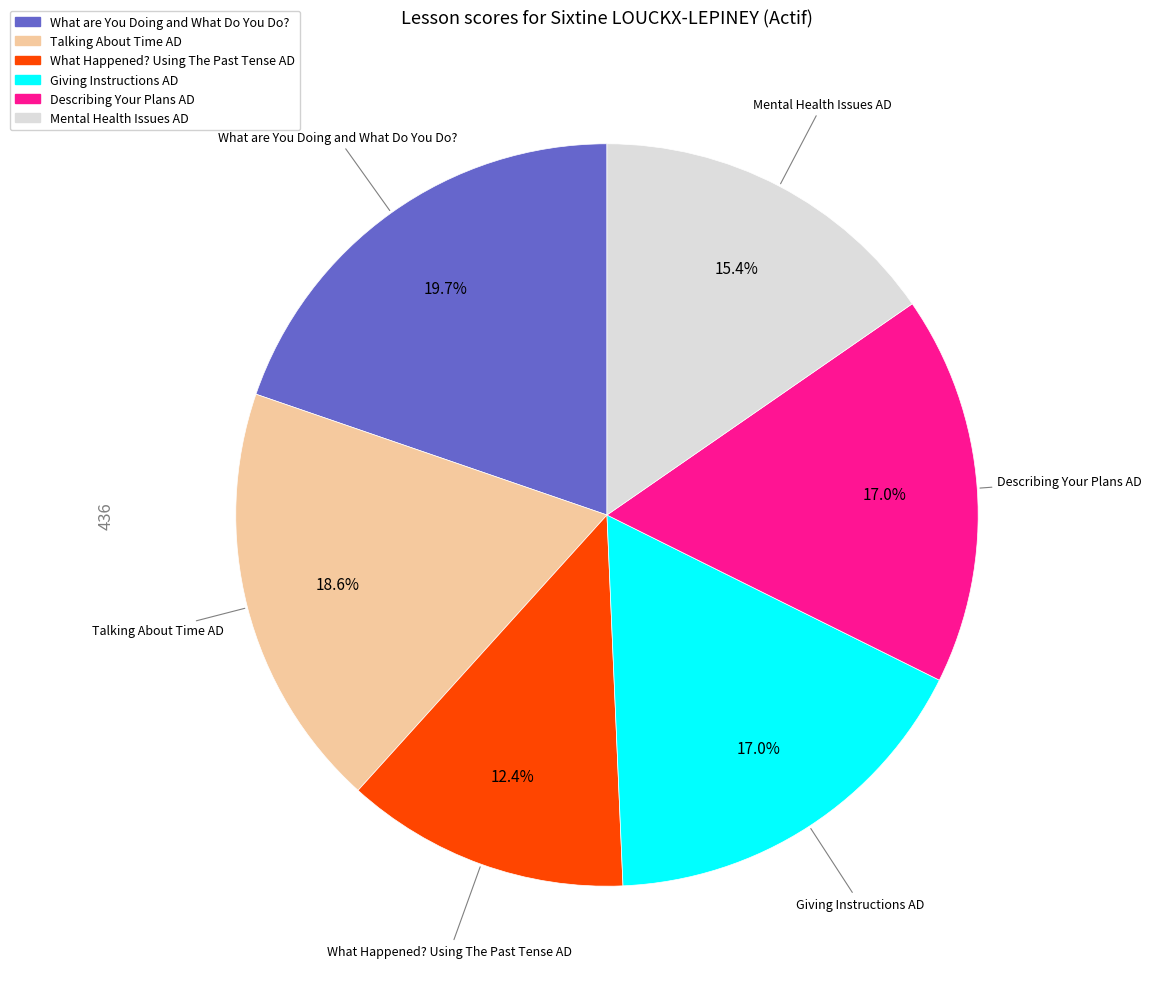

True or false: What Happened? Using The Past Tense AD accounts for 12% of the total.

True